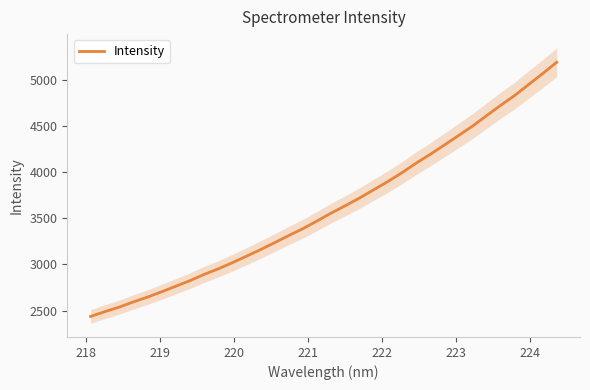

What is the highest value of the Intensity series?

5190.8